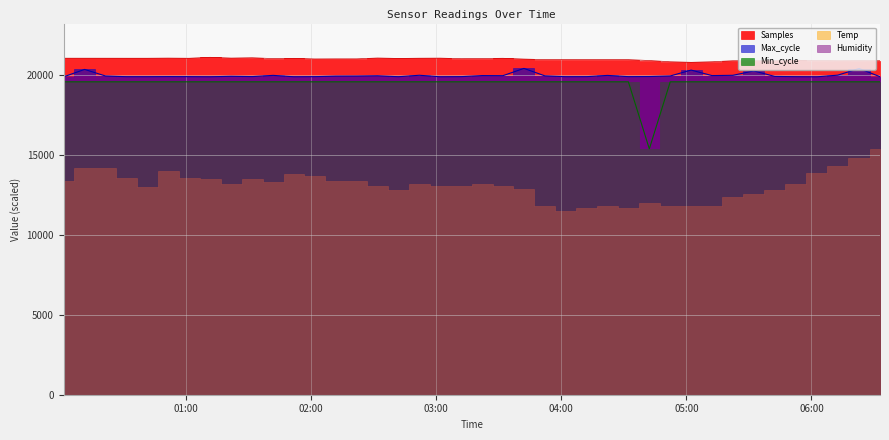

At which category does Samples reach its first local valley?

2023/05/29 00:41:29